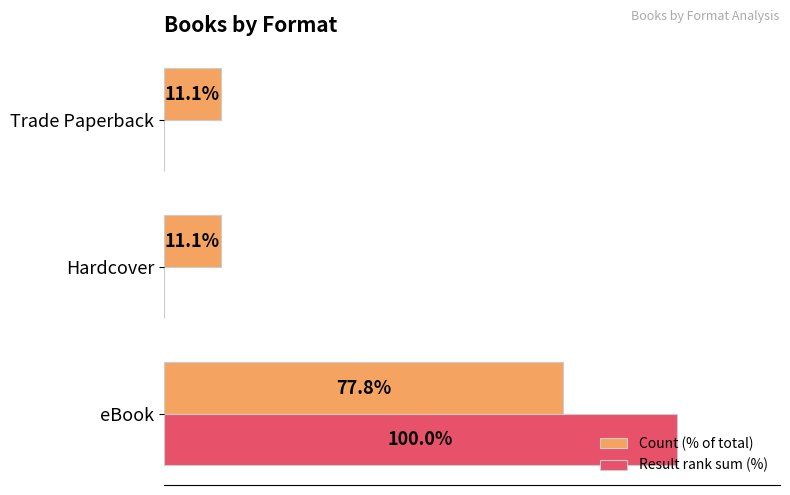

Which series has the largest range (max minus min)?

Result rank sum (%)